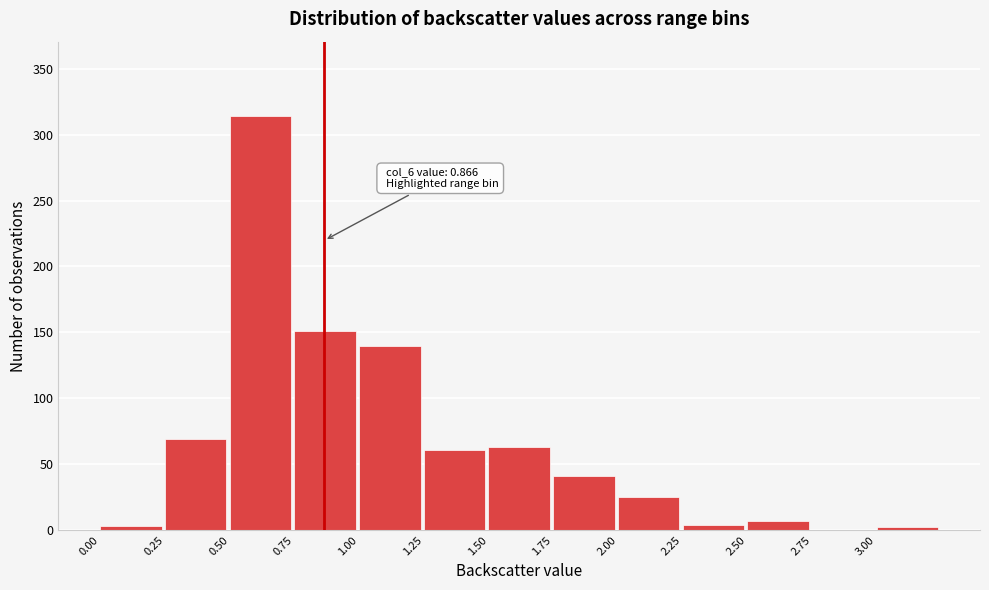

Which range on the x-axis has the tallest bar?

0.50 to 0.75